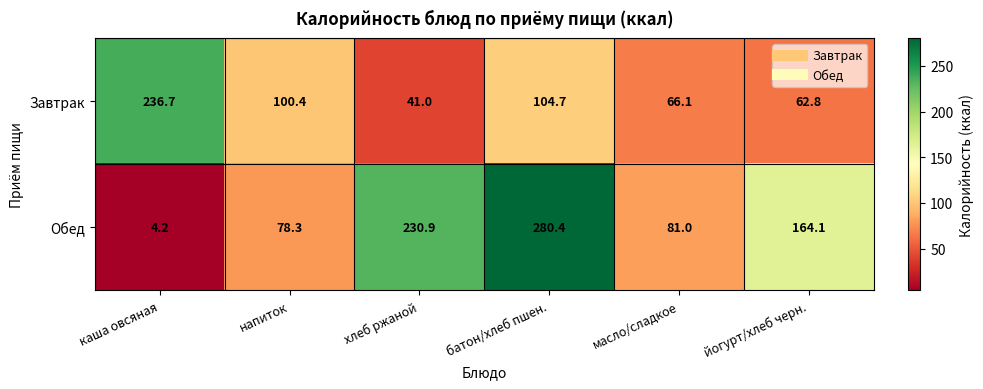

What is the minimum value for Обед?

4.2